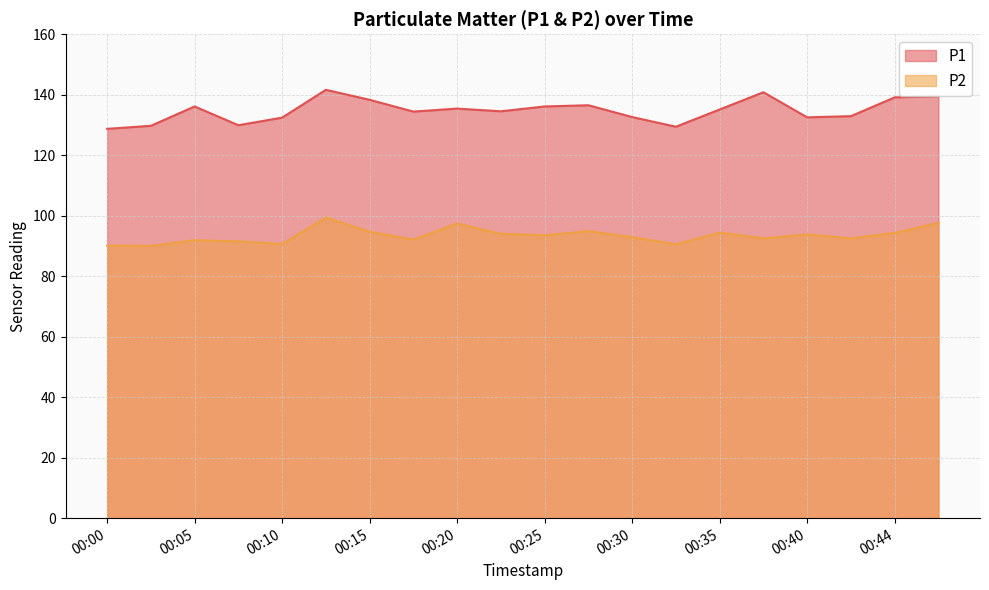

At which category does P2 reach its first local valley?

00:03